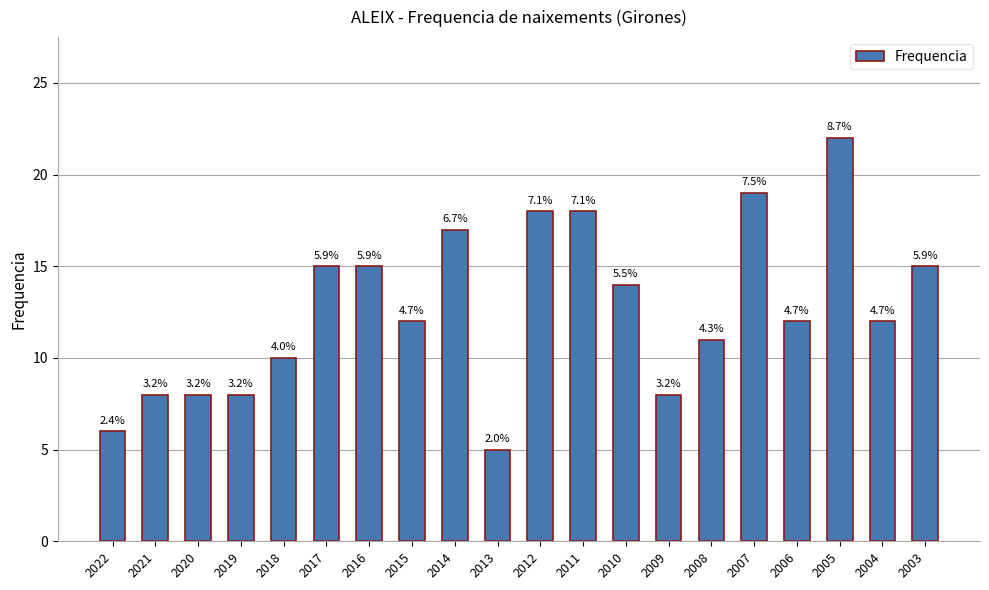

Between 2009 and 2008, which is larger?

2008